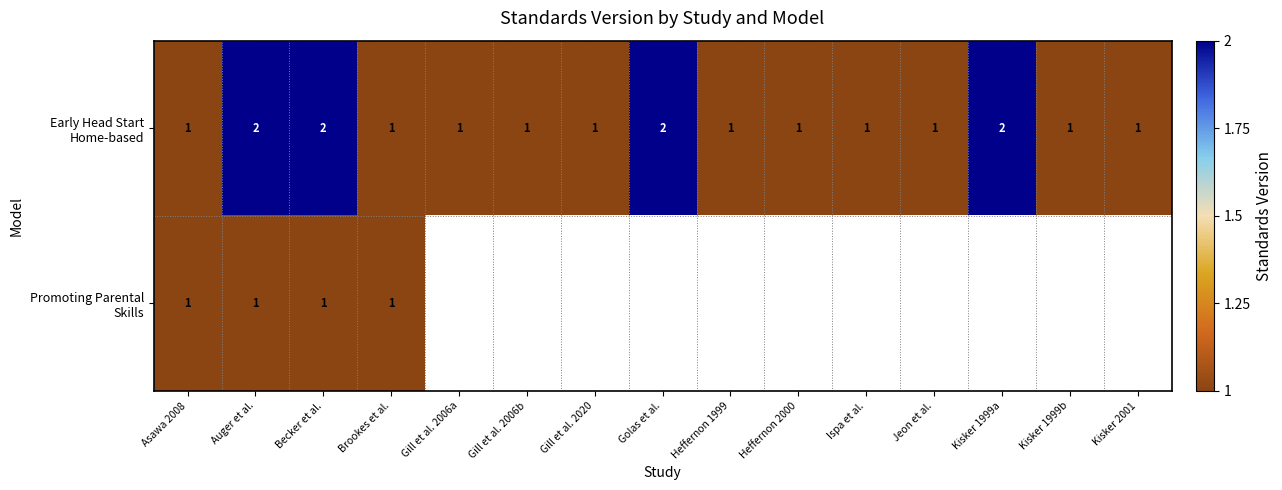

Which category has the highest value in the Promoting Parental Skills series?

Asawa 2008